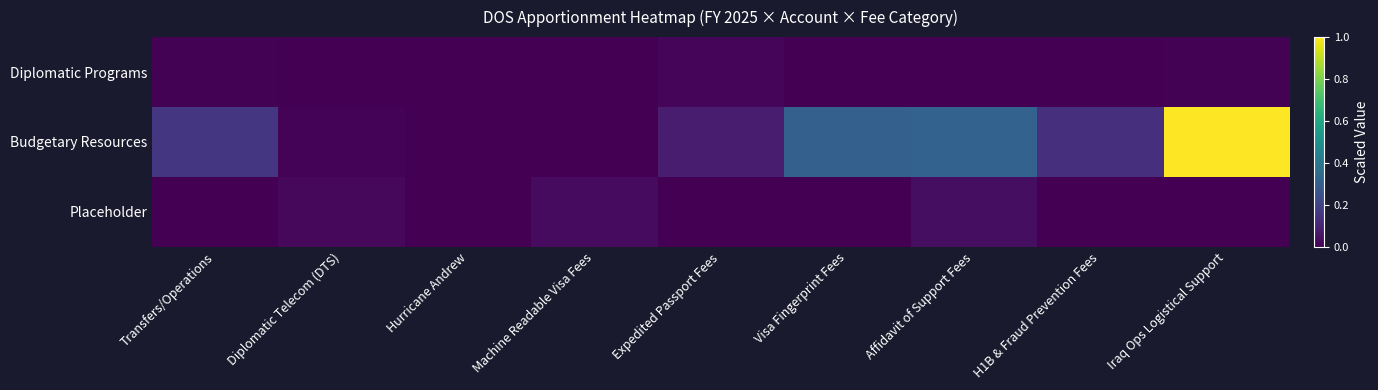

Rank the series by their maximum value, from highest to lowest.

Budgetary Resources, Placeholder, Diplomatic Programs